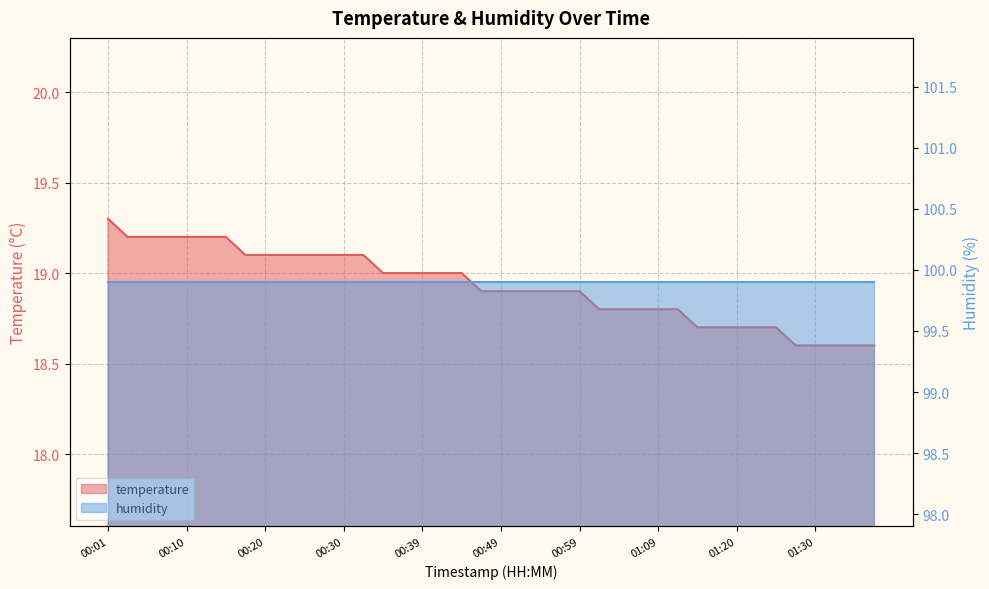

What is the change in value from 00:59 to 01:04?

-0.1